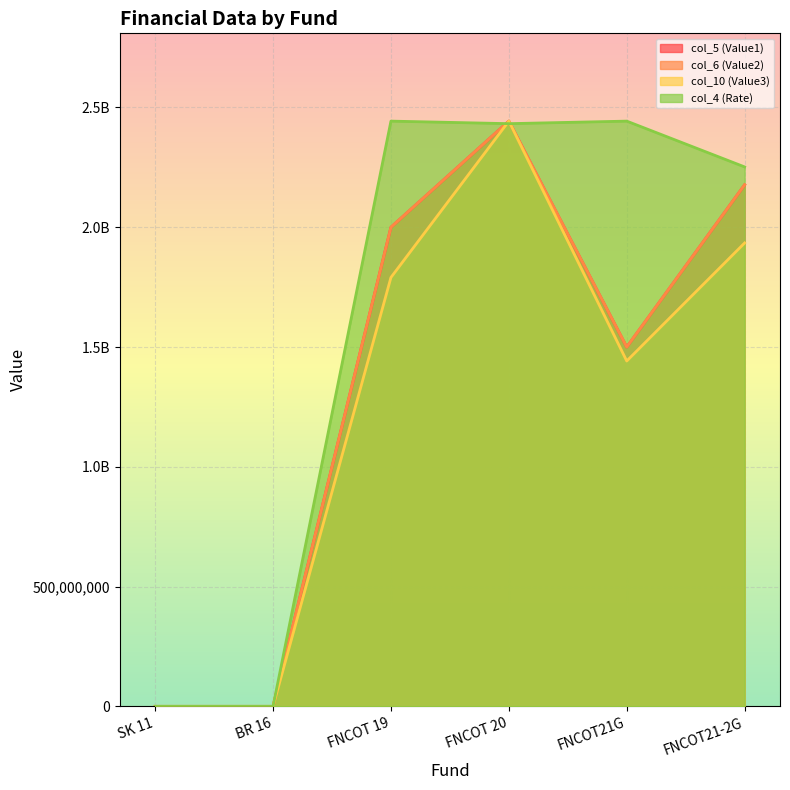

Reading right to left, list all the values displayed in this chart.

col_5 (Value1): FNCOT21-2G=2177214200.0	FNCOT21G=1500000000.0	FNCOT 20=2443070000.0	FNCOT 19=2000000000.0	BR 16=0.0	SK 11=0.0
col_6 (Value2): FNCOT21-2G=2177214200.0	FNCOT21G=1500000000.0	FNCOT 20=2443070000.0	FNCOT 19=2000000000.0	BR 16=0.0	SK 11=0.0
col_10 (Value3): FNCOT21-2G=1934360216.7	FNCOT21G=1441634241.6	FNCOT 20=2443070000.0	FNCOT 19=1790479896.5	BR 16=0.0	SK 11=0.0
col_4 (Rate): FNCOT21-2G=2251873217.4	FNCOT21G=2443070000.0	FNCOT 20=2432447956.5	FNCOT 19=2443070000.0	BR 16=0.0	SK 11=0.0